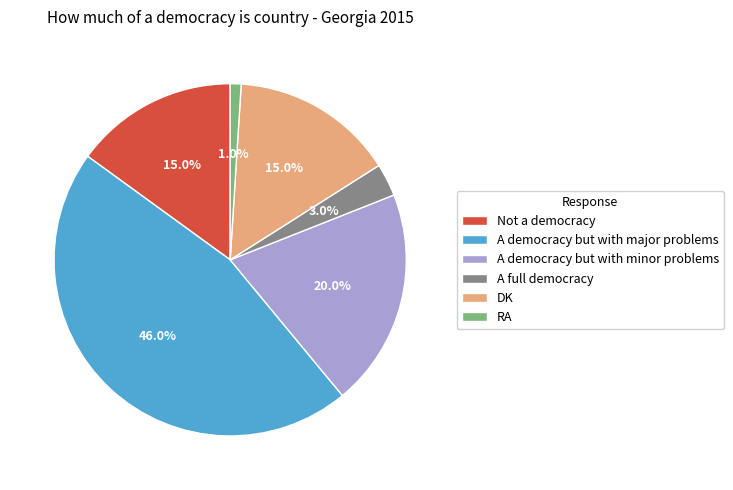

Is it true that RA is 14% of the pie?

False